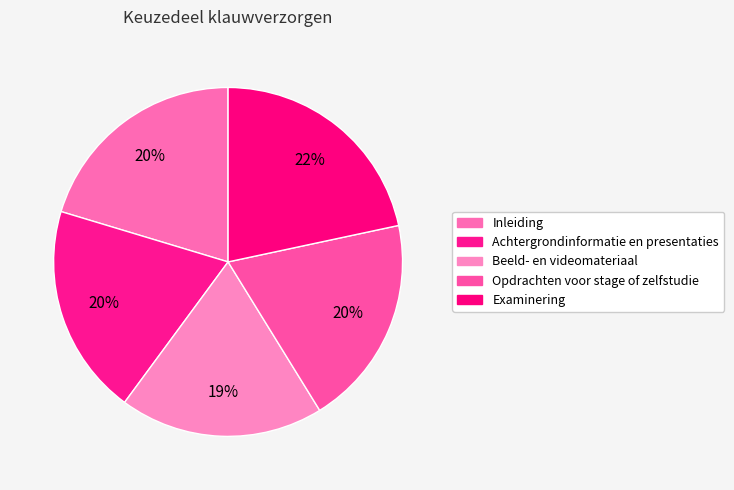

Count the number of slices in the pie.

5